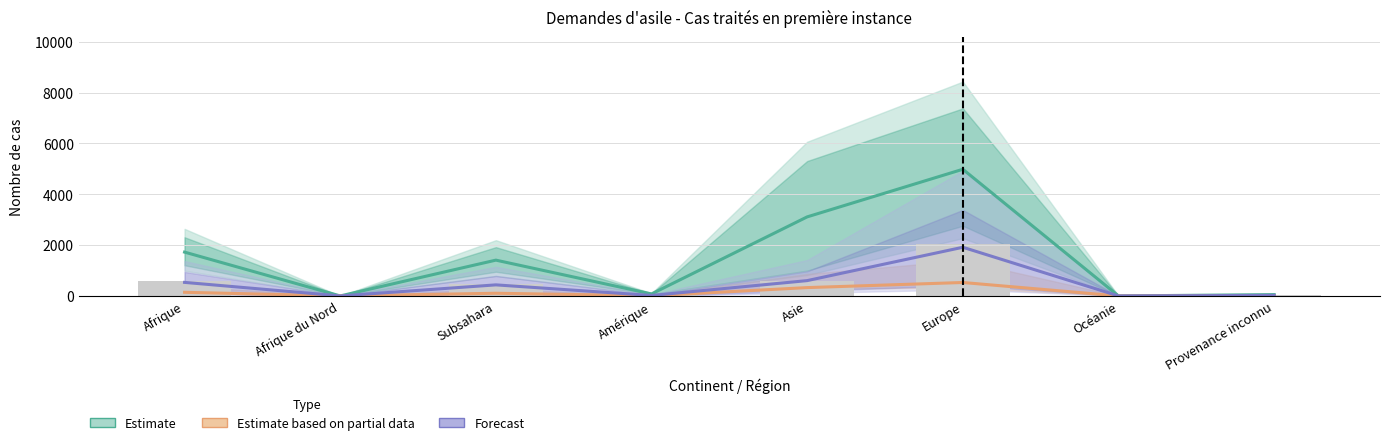

What is the difference between the Estimate values at Afrique and Europe?

3258.4